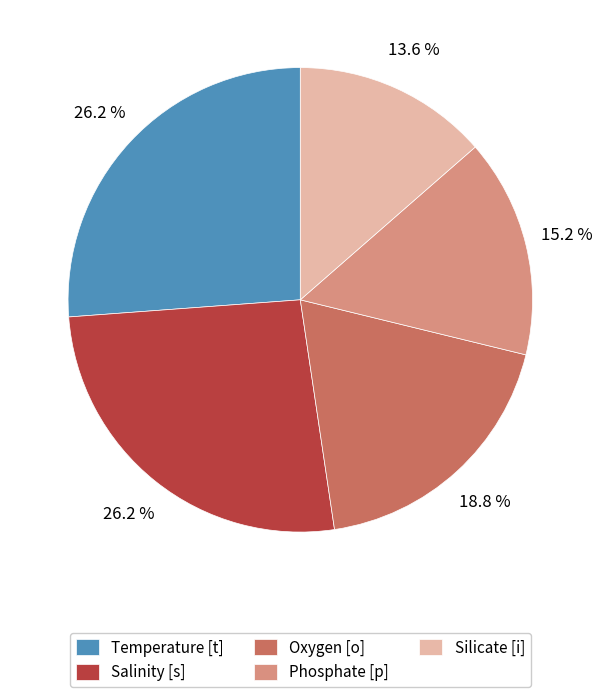

Is Salinity [s] the majority of the pie?

No